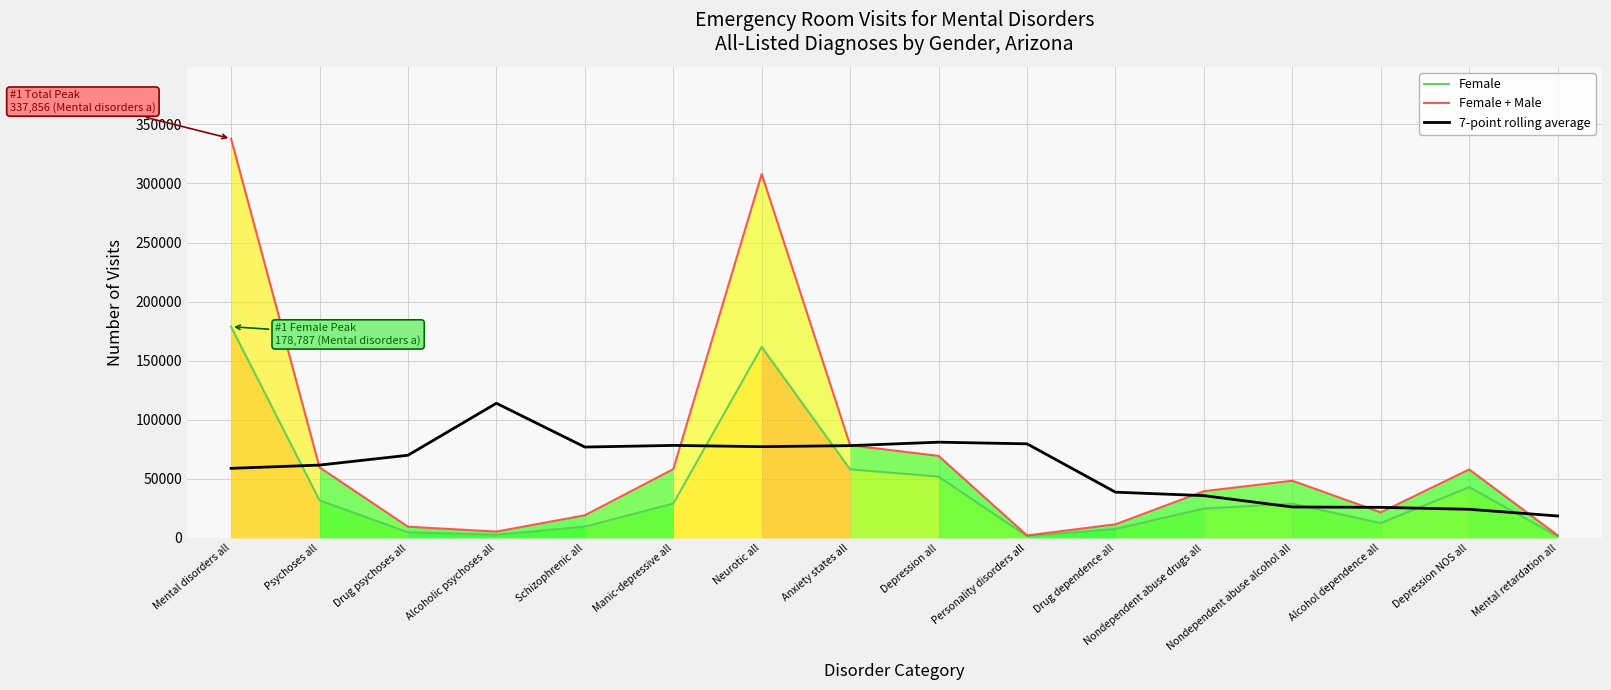

Which category has the highest value across all series?

Mental disorders all